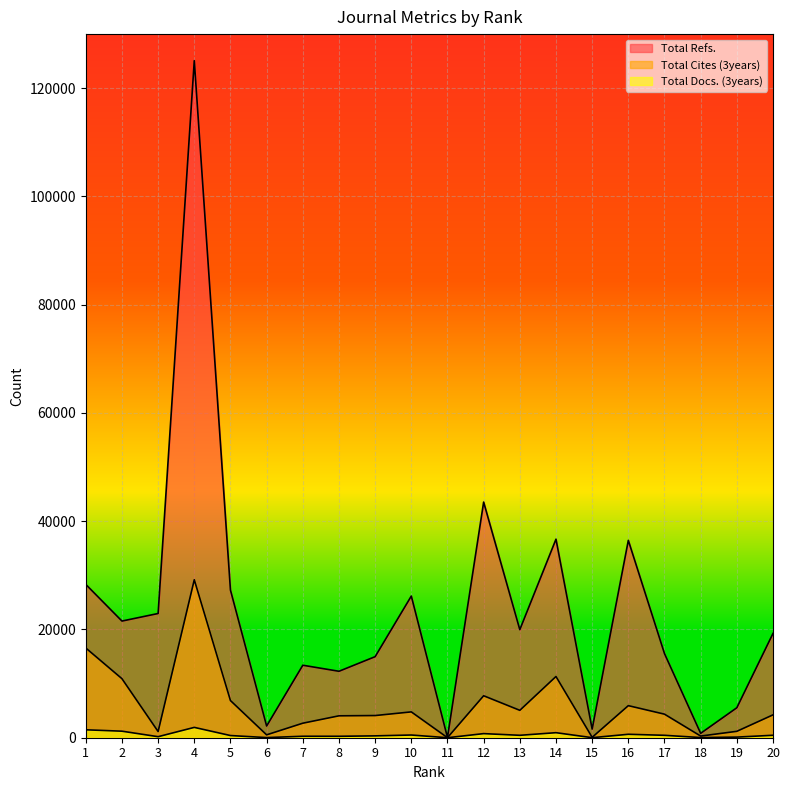

What is the difference between the maximum and minimum values in the Total Docs. (3years) series?

1908